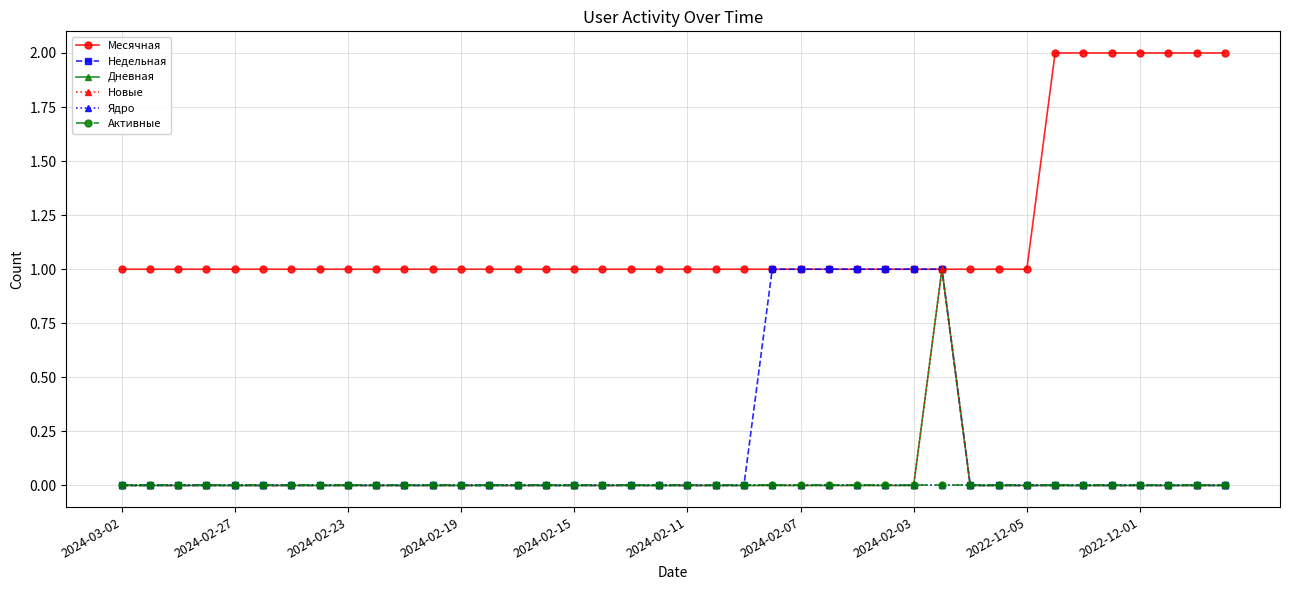

Does the chart have visible grid lines?

Yes